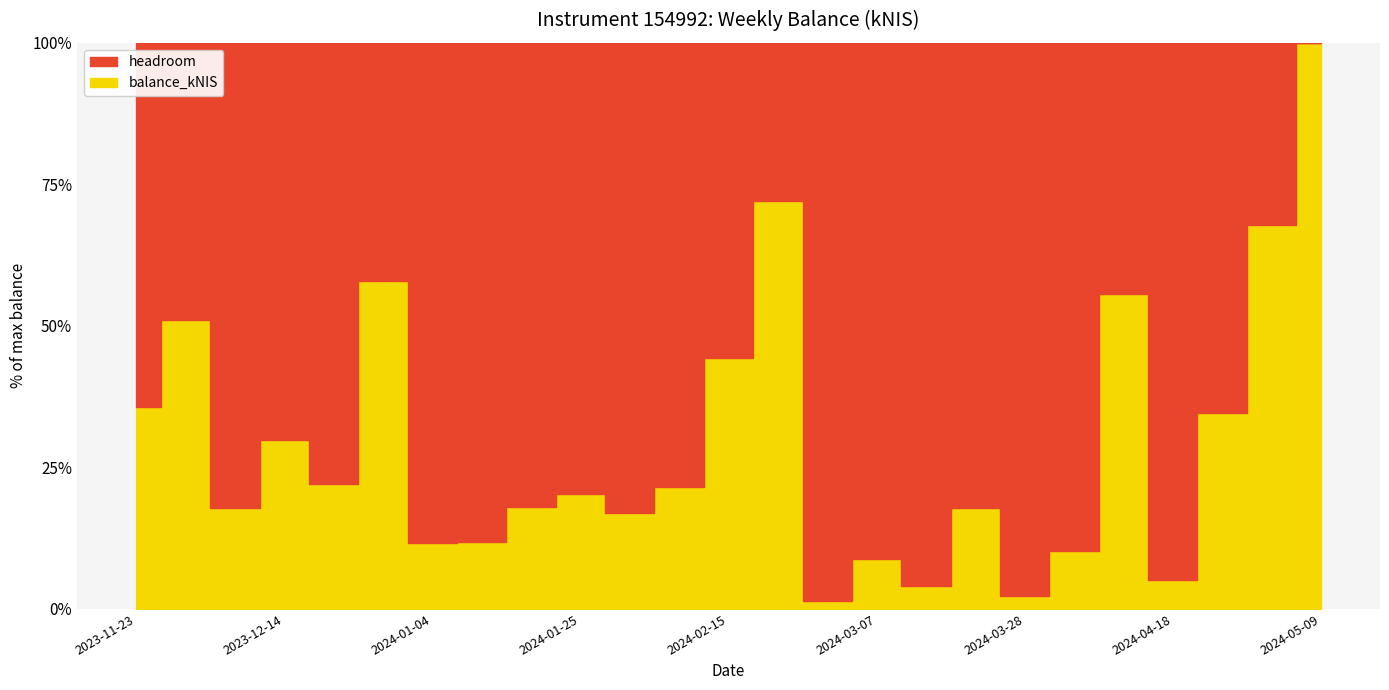

What is the smallest value displayed?

1.4